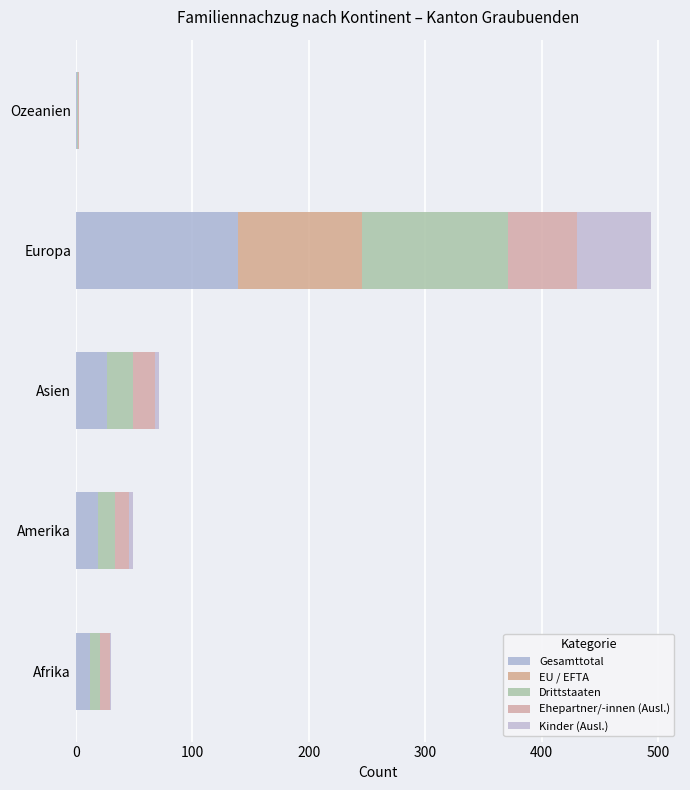

Reading left to right, what are all the values shown in this chart?

Gesamttotal: 12	19	27	139	1
EU / EFTA: 0	0	0	107	0
Drittstaaten: 9	15	22	125	1
Ehepartner/-innen (Ausl.): 8	12	19	59	1
Kinder (Ausl.): 1	3	3	64	0